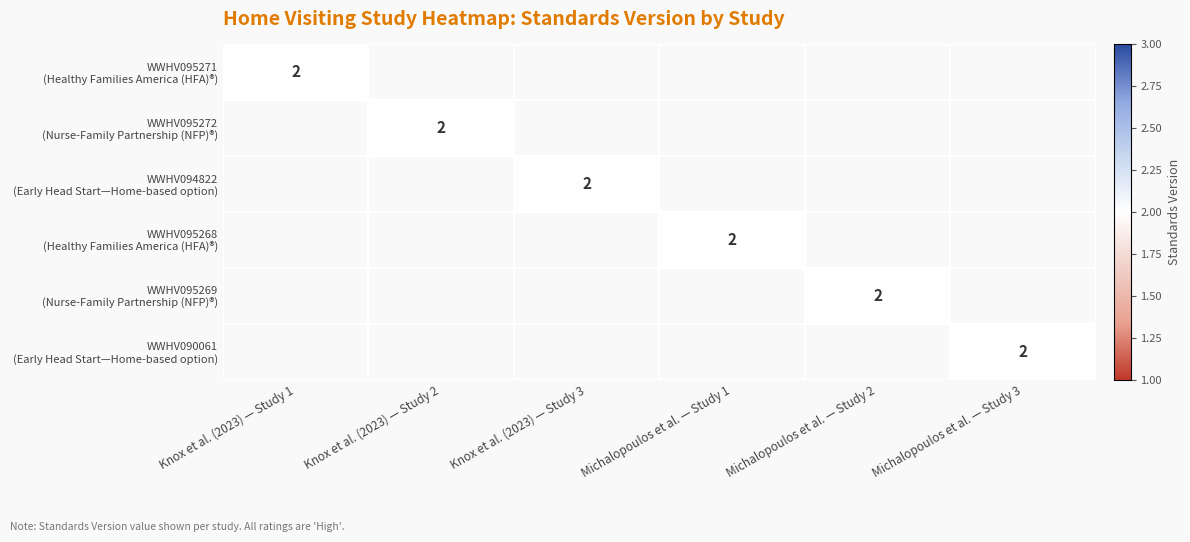

The value of WWHV094822 (Early Head Start—Home-based option) at Knox et al. (2023) — Study 2 is 0. True or false?

True